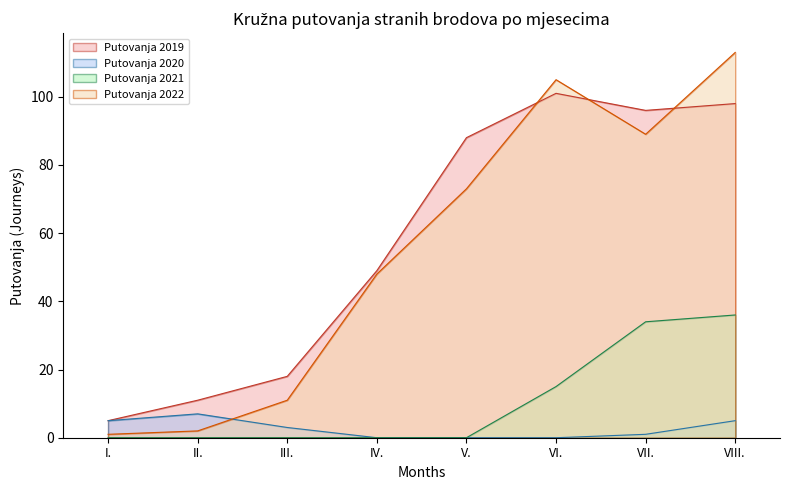

What is the label of the 5th point from the left?

V.